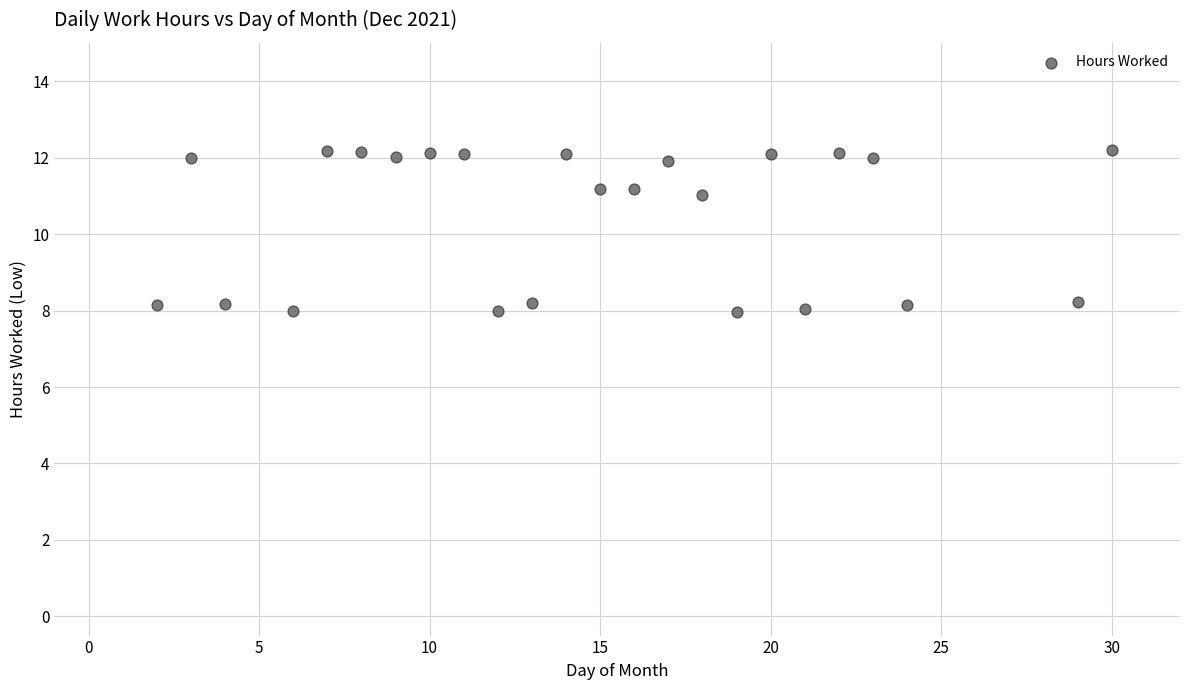

What is the range of X values (max minus min)?

28.0